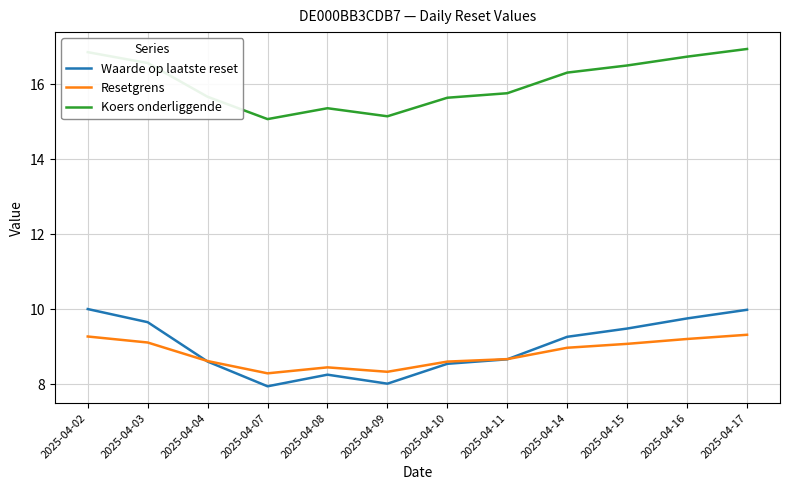

True or false: Resetgrens and Koers onderliggende intersect in this chart.

False